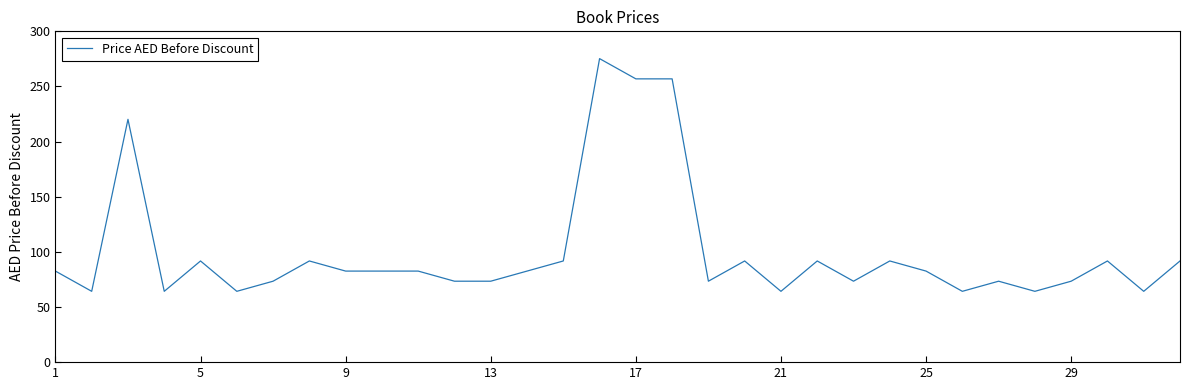

What is the smallest value displayed?

64.2